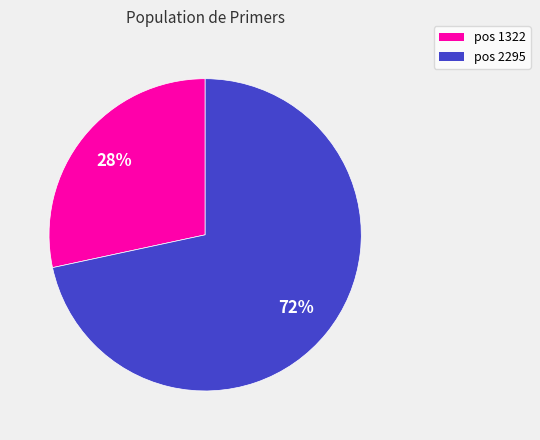

To the nearest percent, what is the average slice percentage?

50%